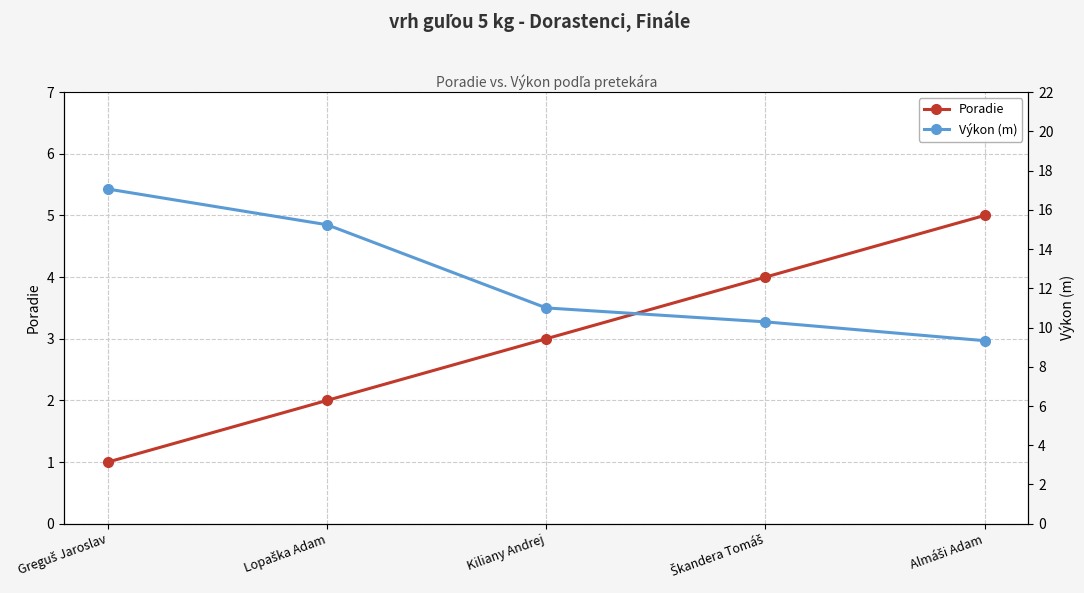

How many data points does each series have?

5